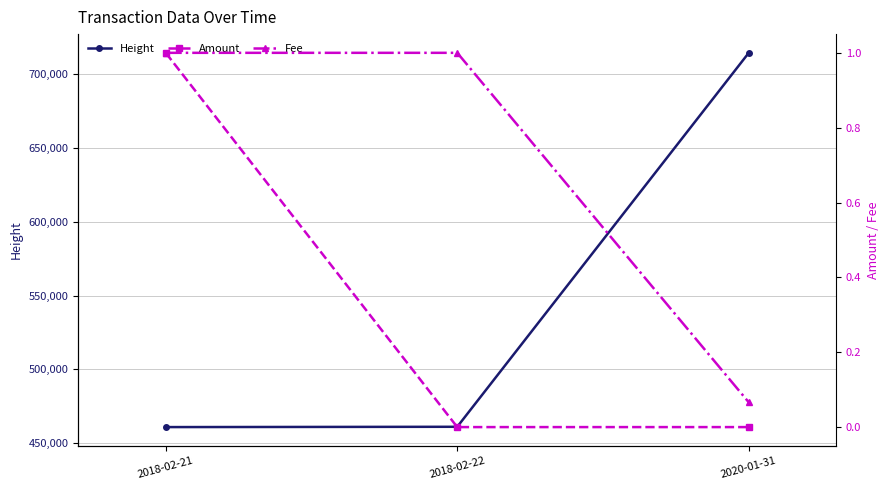

Is the value of Fee at 2018-02-22 greater than the value of Height at 2018-02-21?

No